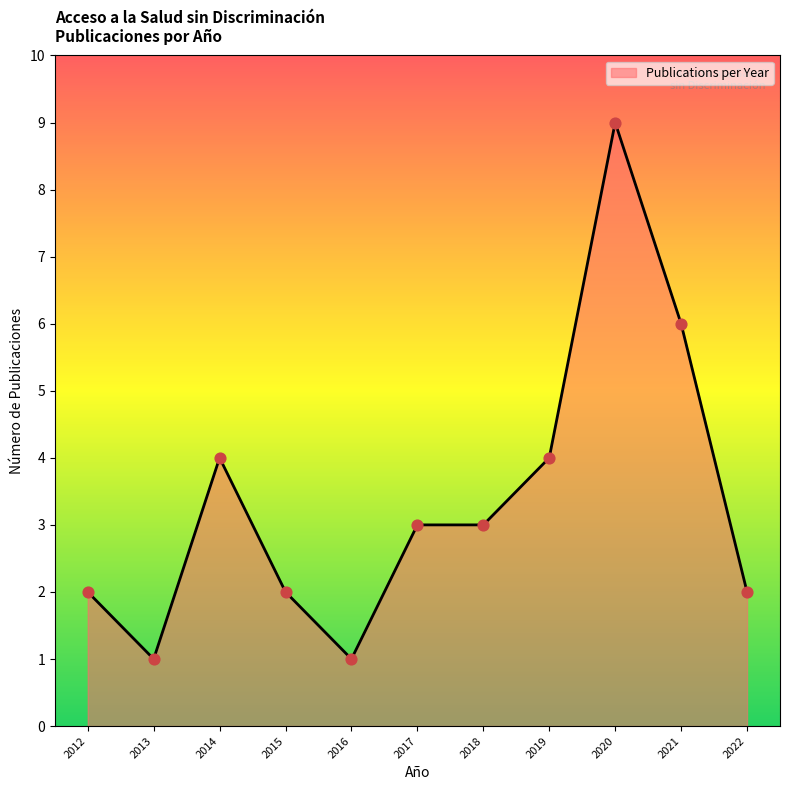

Which has a higher value, 2012 or 2016?

2012